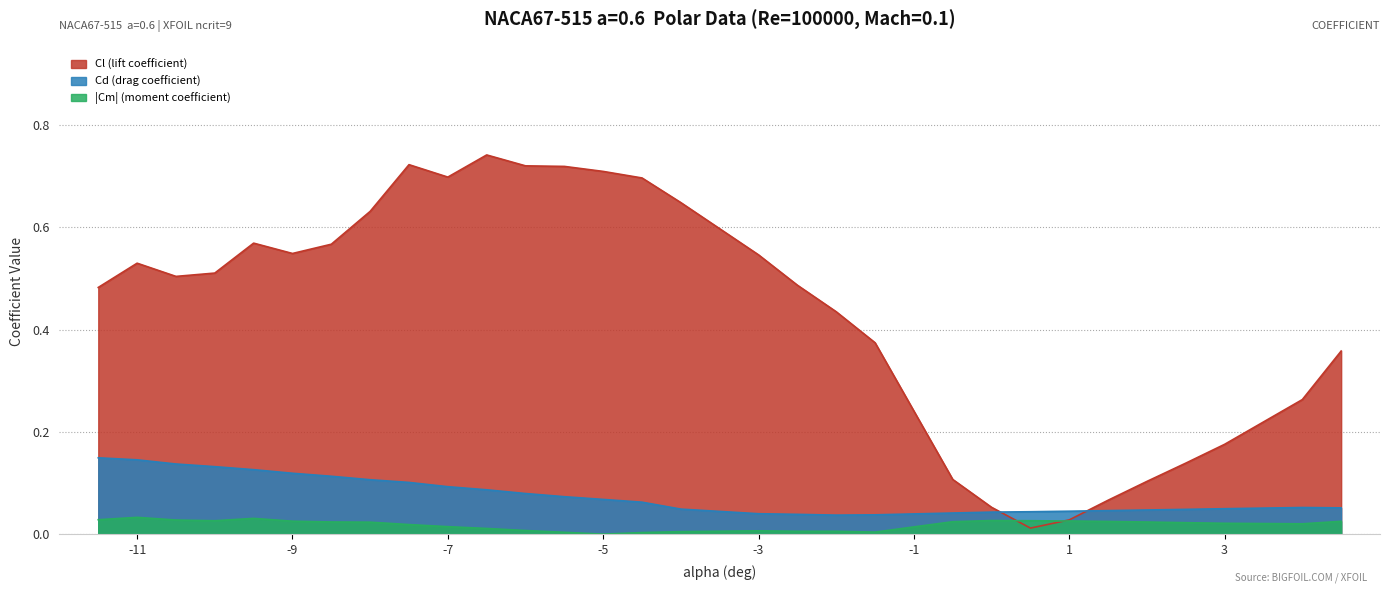

Which series has the largest total across all categories?

Cl (lift coefficient)